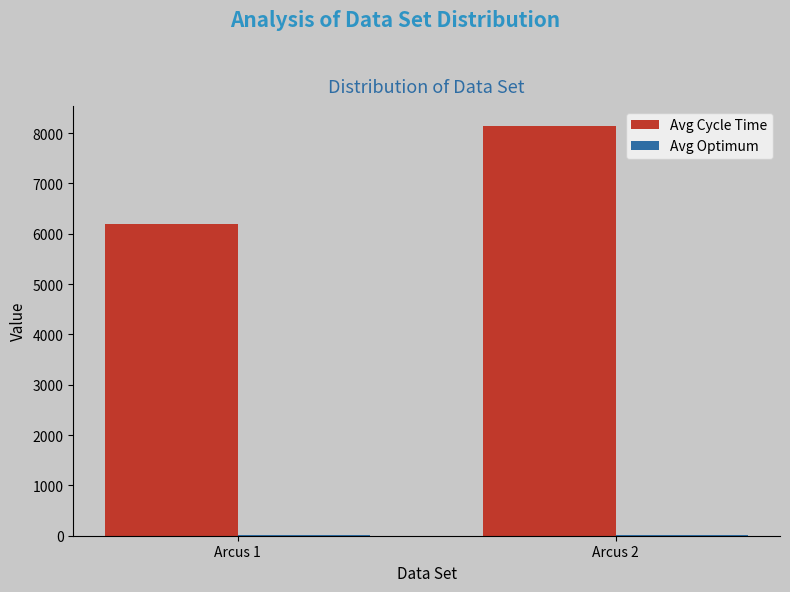

True or false: Avg Cycle Time has a value of 8132.4 at Arcus 2.

True